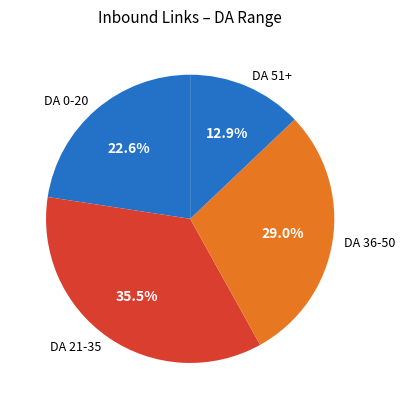

Is there a majority slice in this chart?

No